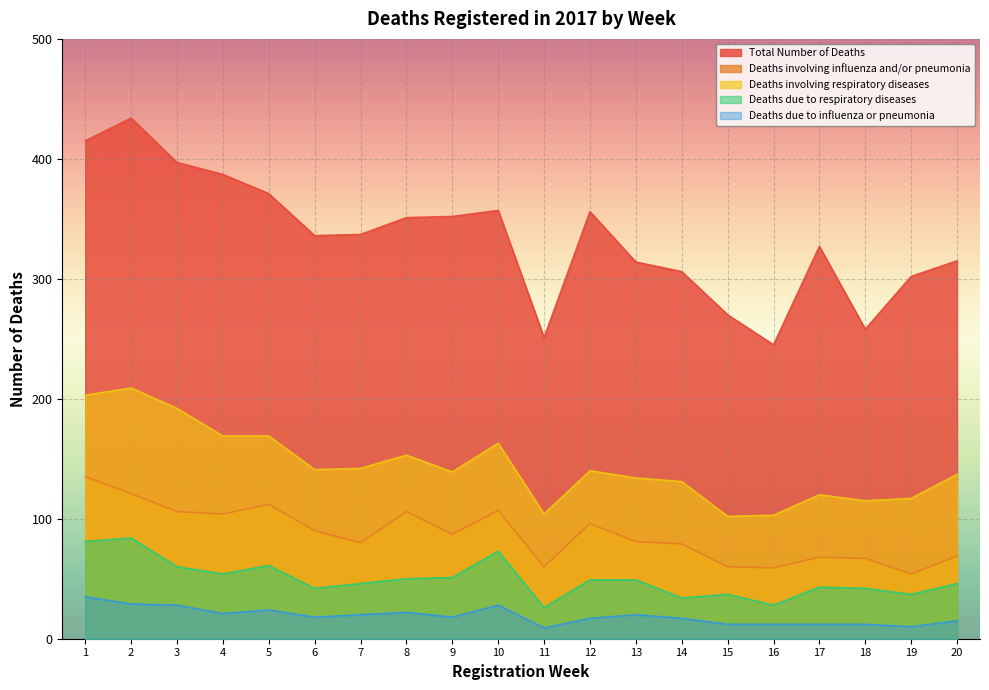

What is the value of the Total Number of Deaths point at the 4th from the left?

387